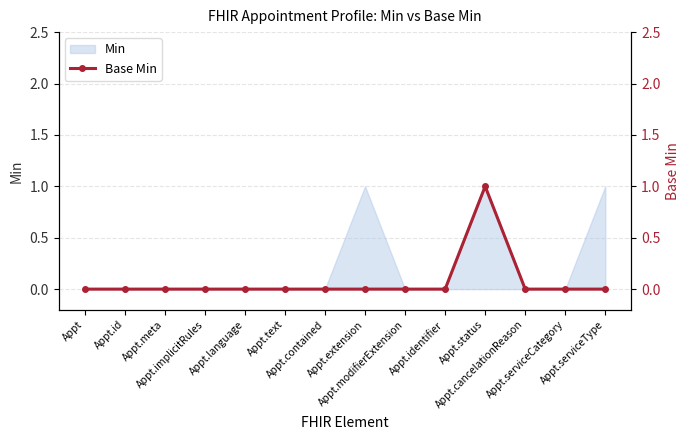

Count the values in the range 0 to 1.

14